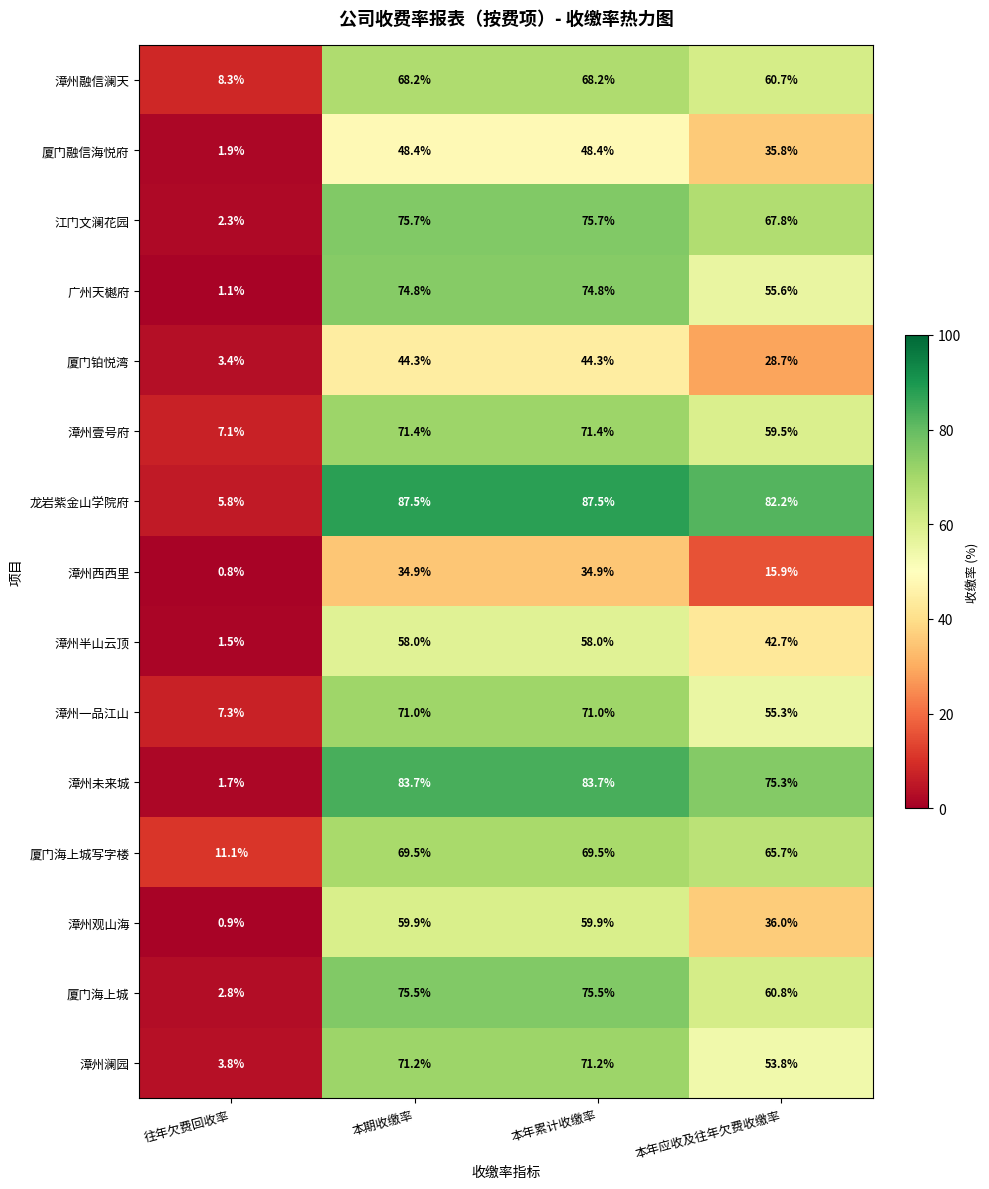

What is the total value across all series at 本年应收及往年欠费收缴率?

795.8